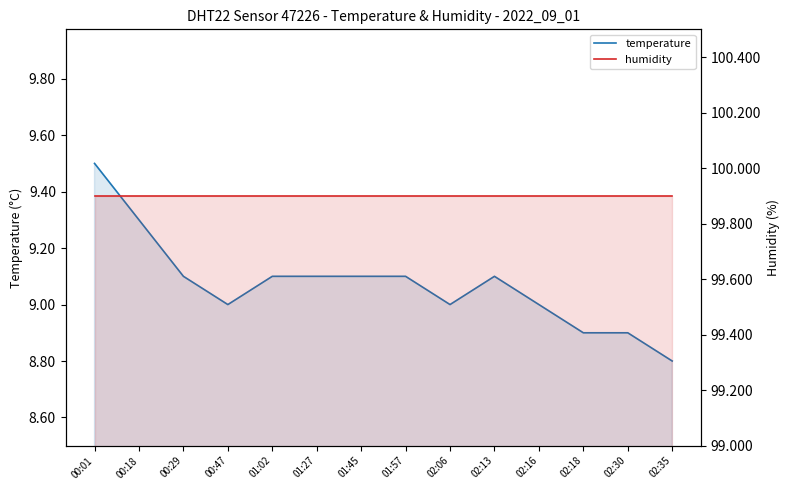

The value of humidity at 02:18 is 143.3. True or false?

False